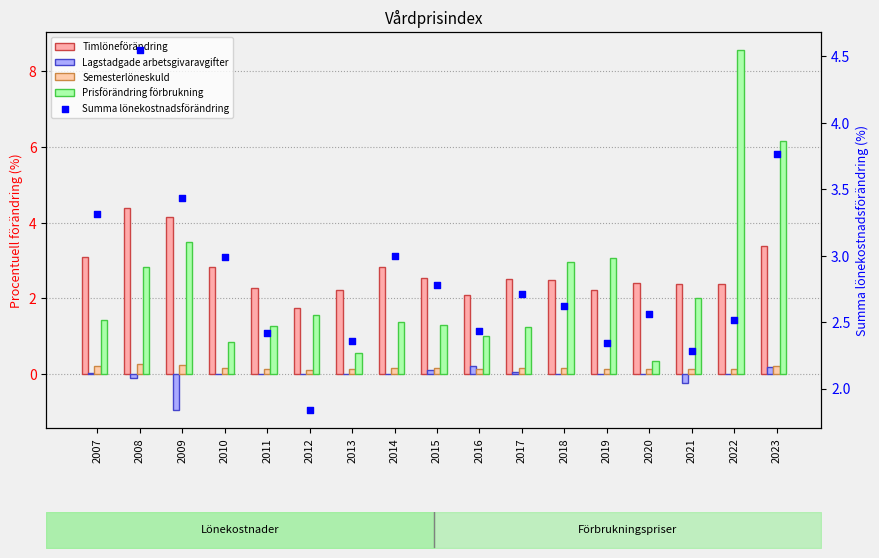

Which series reaches the maximum Y coordinate?

Prisförändring förbrukning